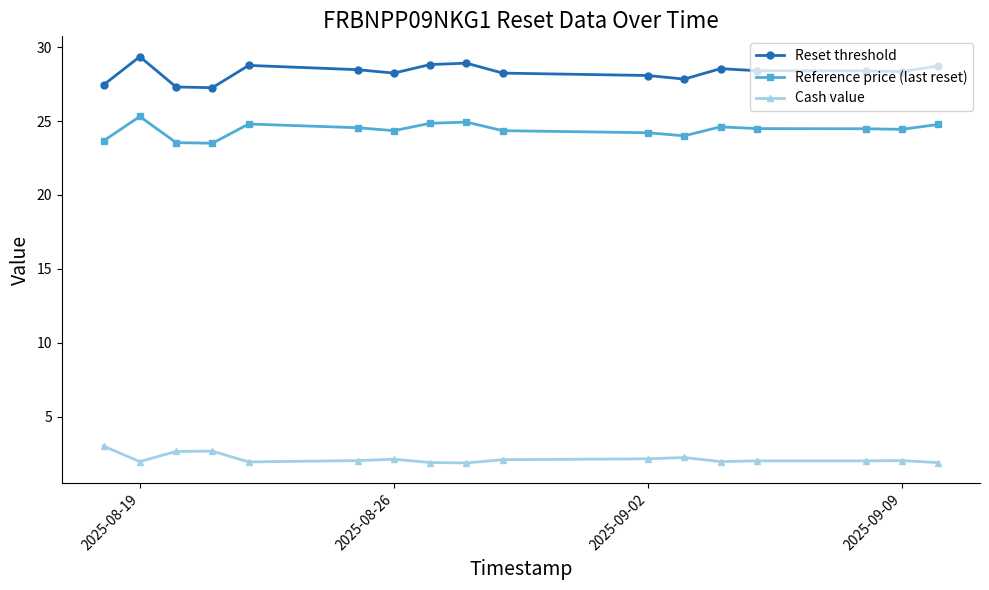

True or false: Cash value and Reference price (last reset) intersect in this chart.

False